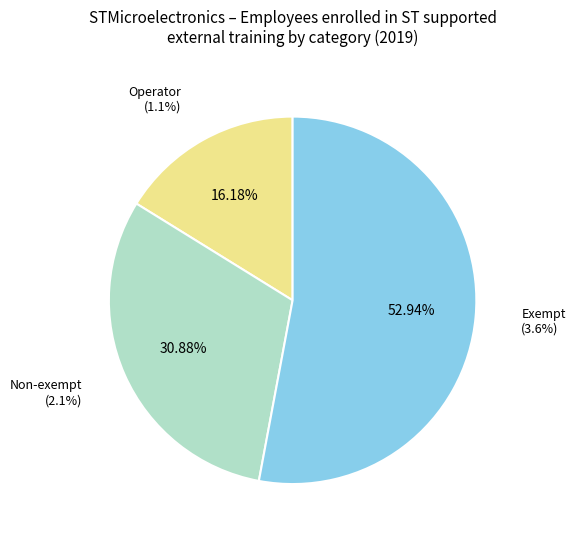

What is the change in value from Operator to Non-exempt?

+1.0